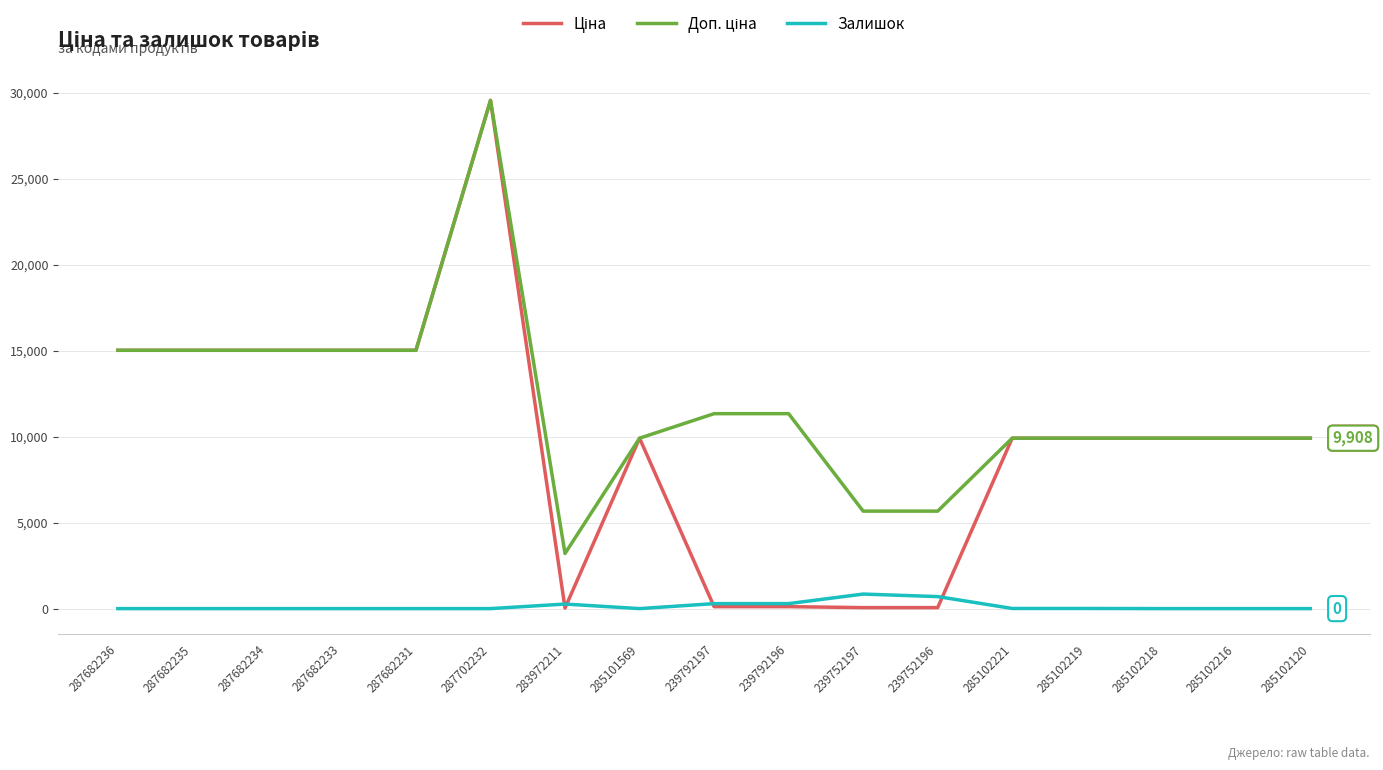

True or false: Залишок has a value of 0.0 at 287682231.

True